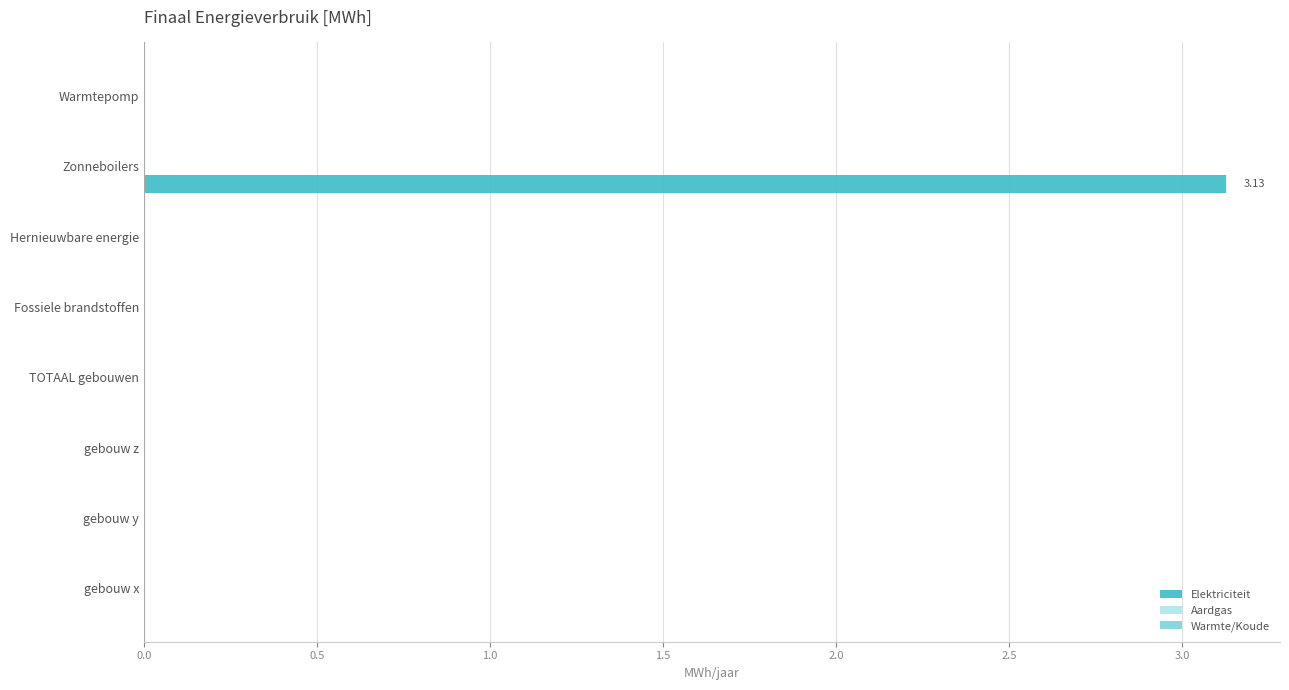

How many series are shown in this chart?

1